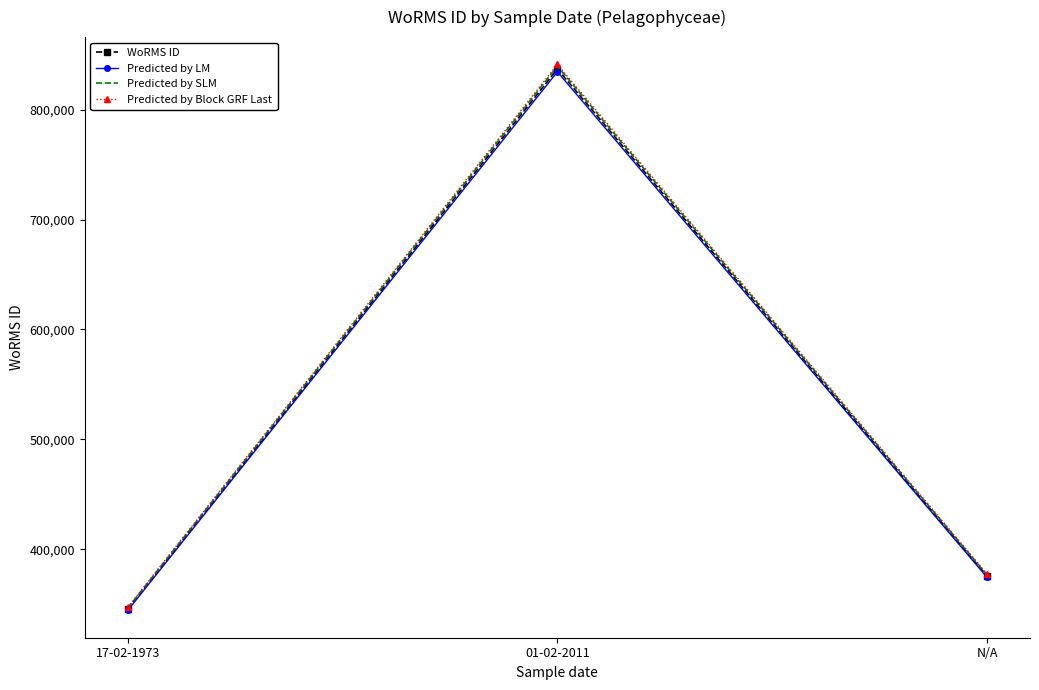

What is the total value across all series at 17-02-1973?

1383743.5